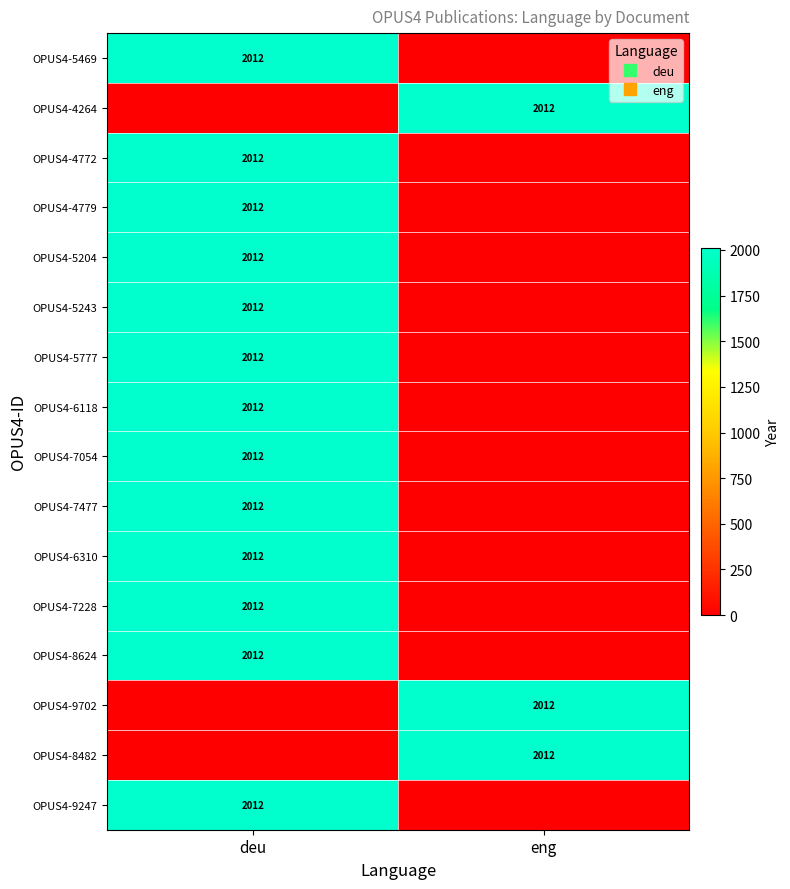

True or false: OPUS4-7054 has a value of 1203 at deu.

False